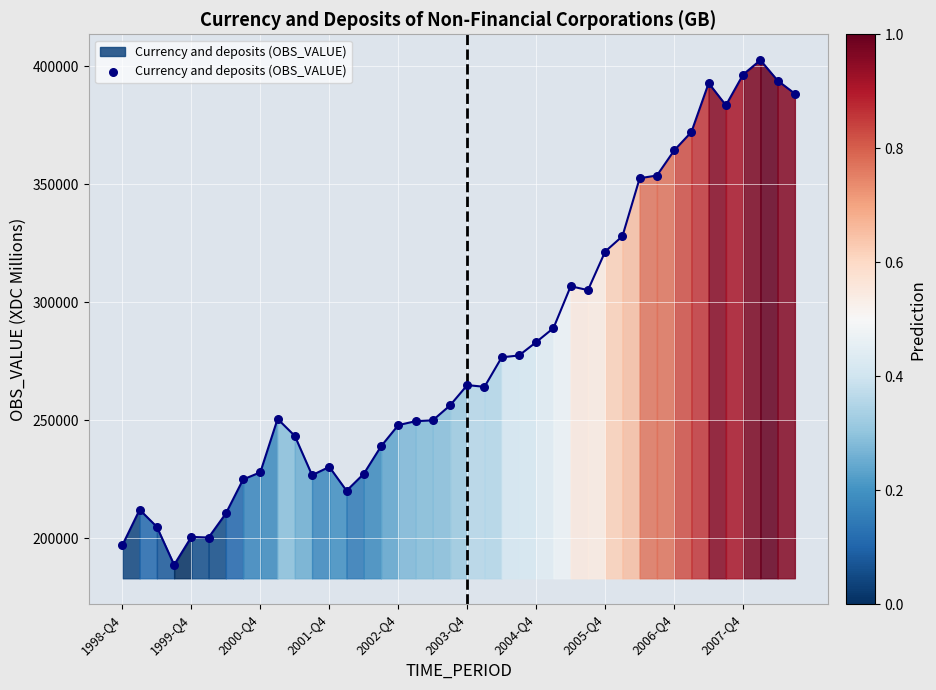

What is the range of Y values (max minus min)?

213788